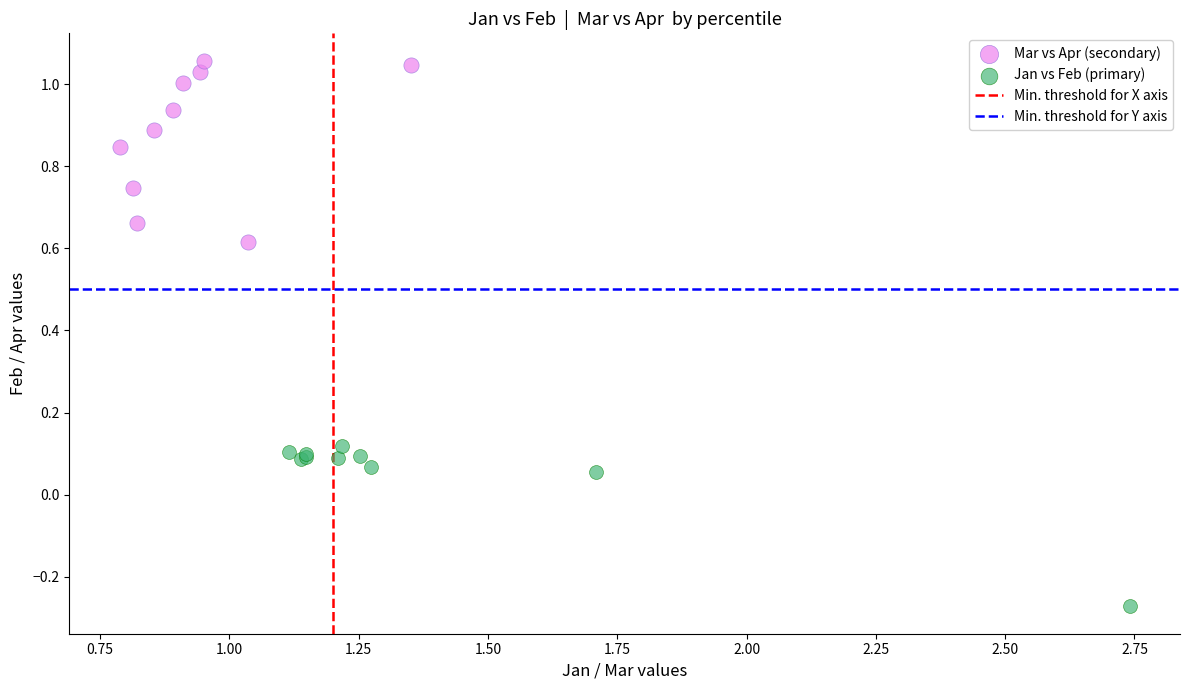

Which series reaches the minimum Y coordinate?

Jan vs Feb (primary)